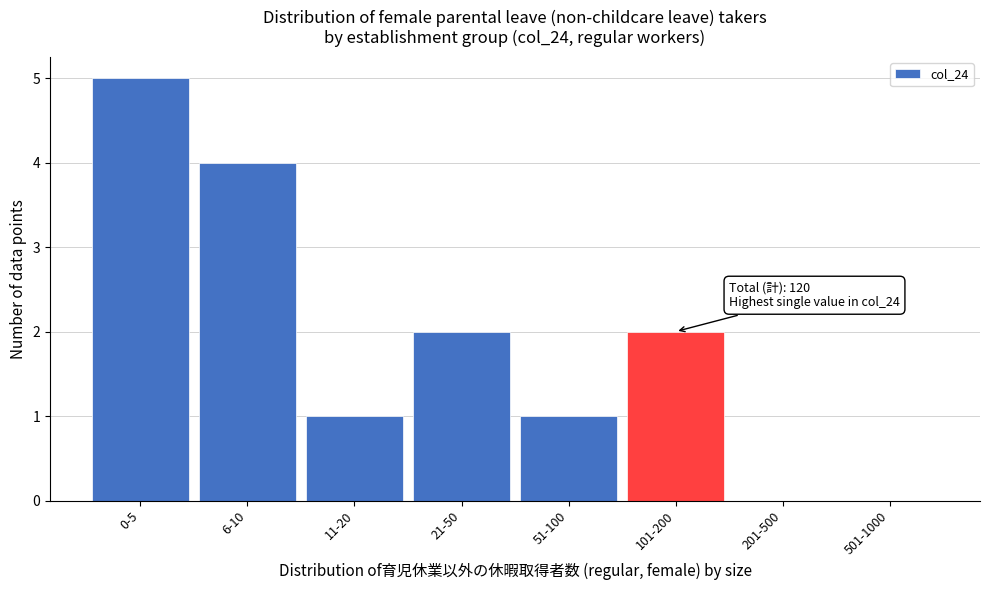

Reading left to right, extract all data points from this chart.

0-5=5	6-10=4	11-20=1	21-50=2	51-100=1	101-200=2	201-500=0	501-1000=0